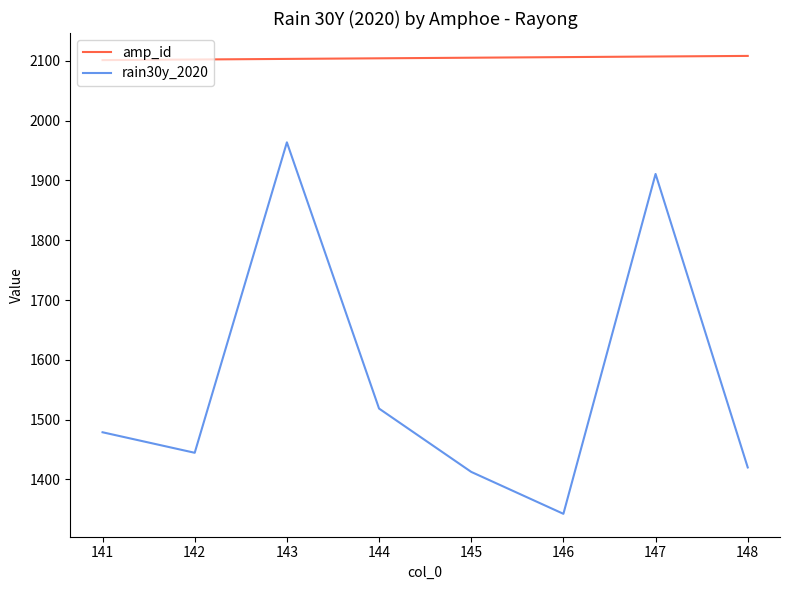

Rank the series at 145 from highest to lowest value.

amp_id, rain30y_2020